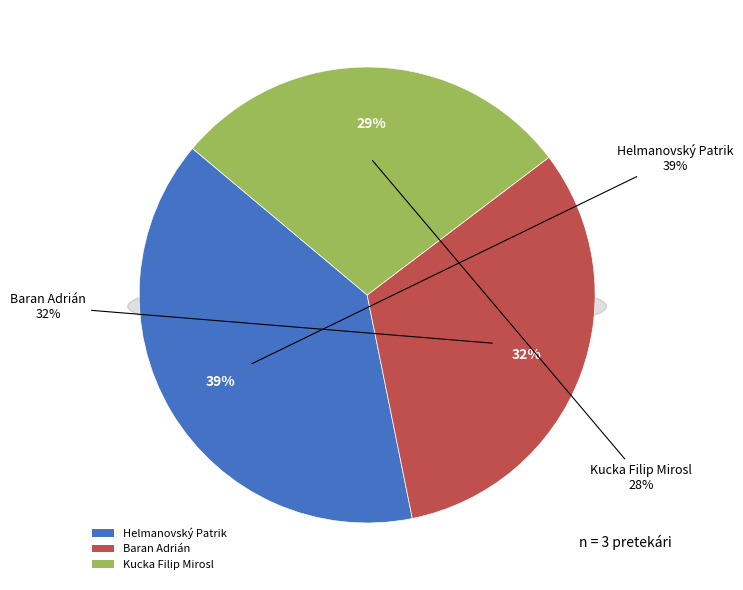

To the nearest percent, what is the difference between the Helmanovský Patrik and Kucka Filip Mirosl slice percentages?

11%